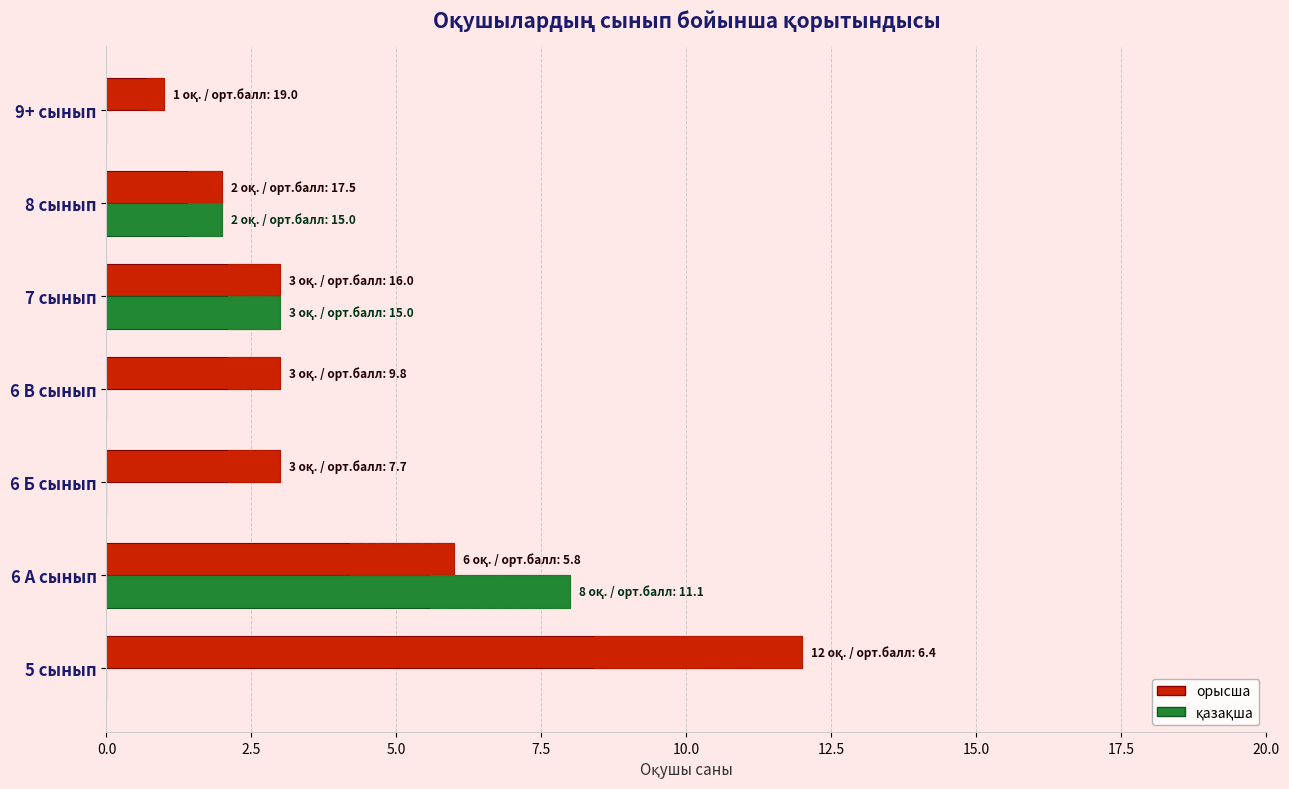

How many data points in қазақша are above 0?

3